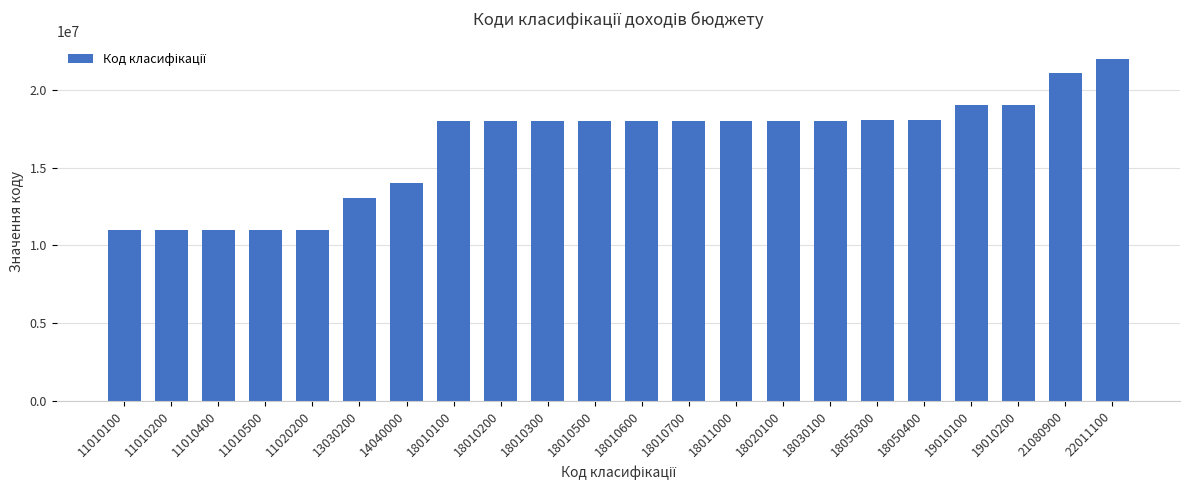

The chart shows a value of 18010100 at 18010100. True or false?

True